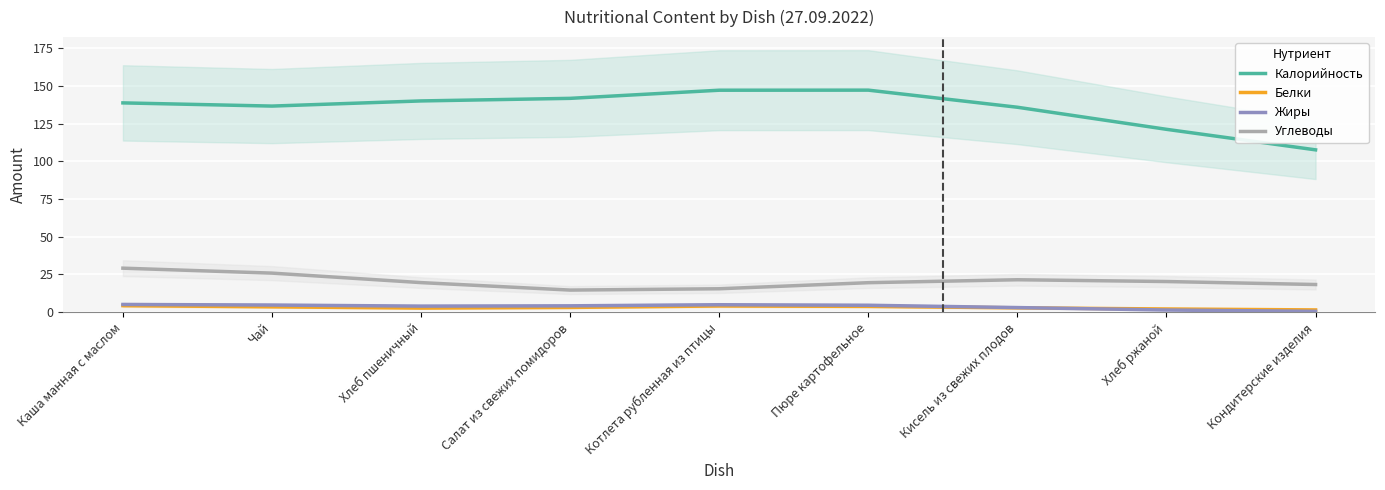

Which series has the largest total across all categories?

Калорийность